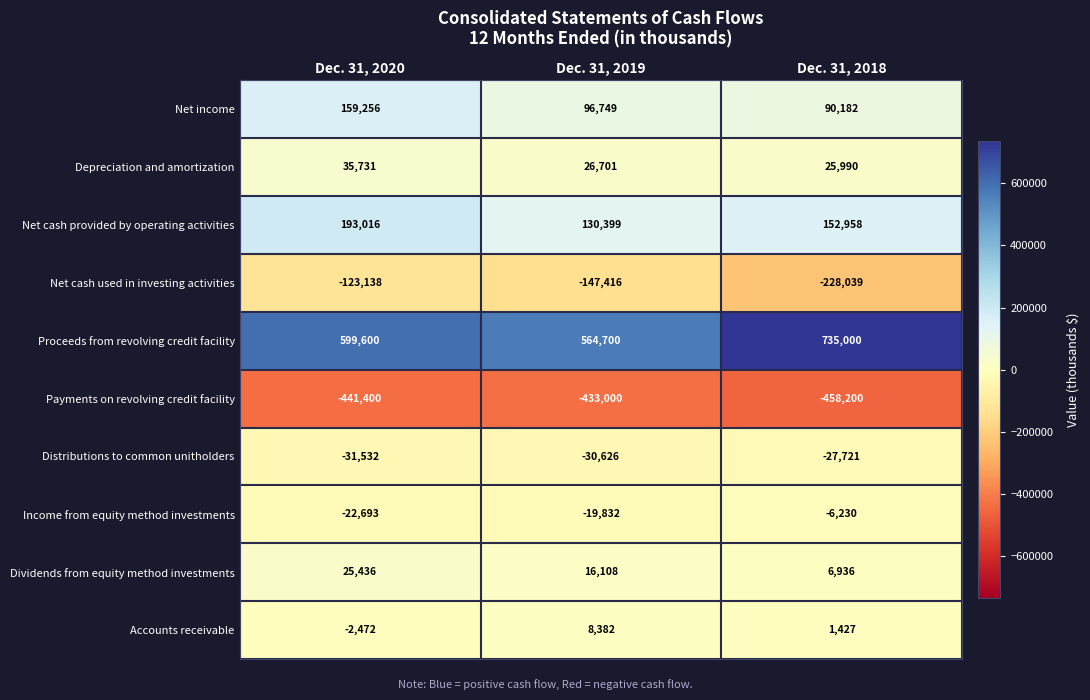

What is the minimum value shown in the chart?

-458200